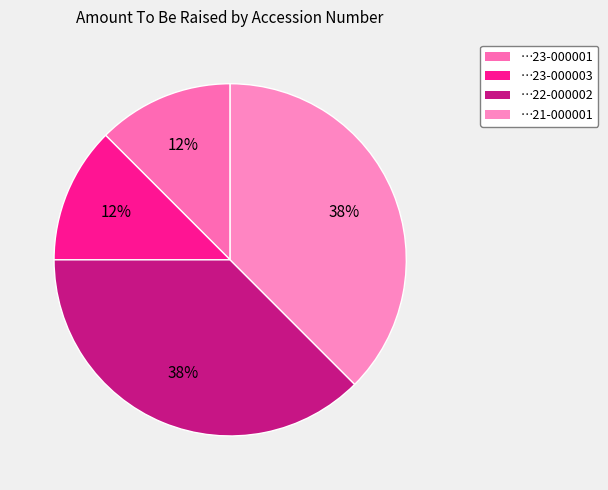

How many slices are in this pie chart?

4